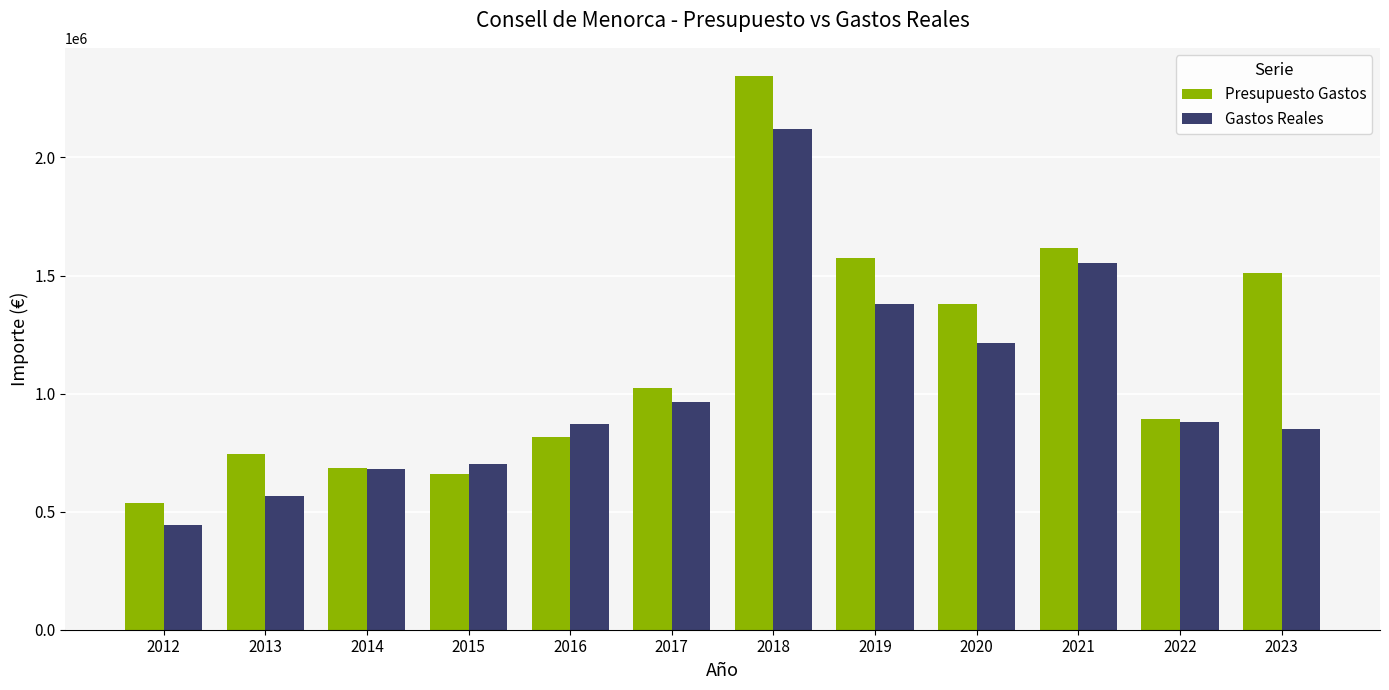

What is the sum of the Gastos Reales values at 2015 and 2020?

1917374.8